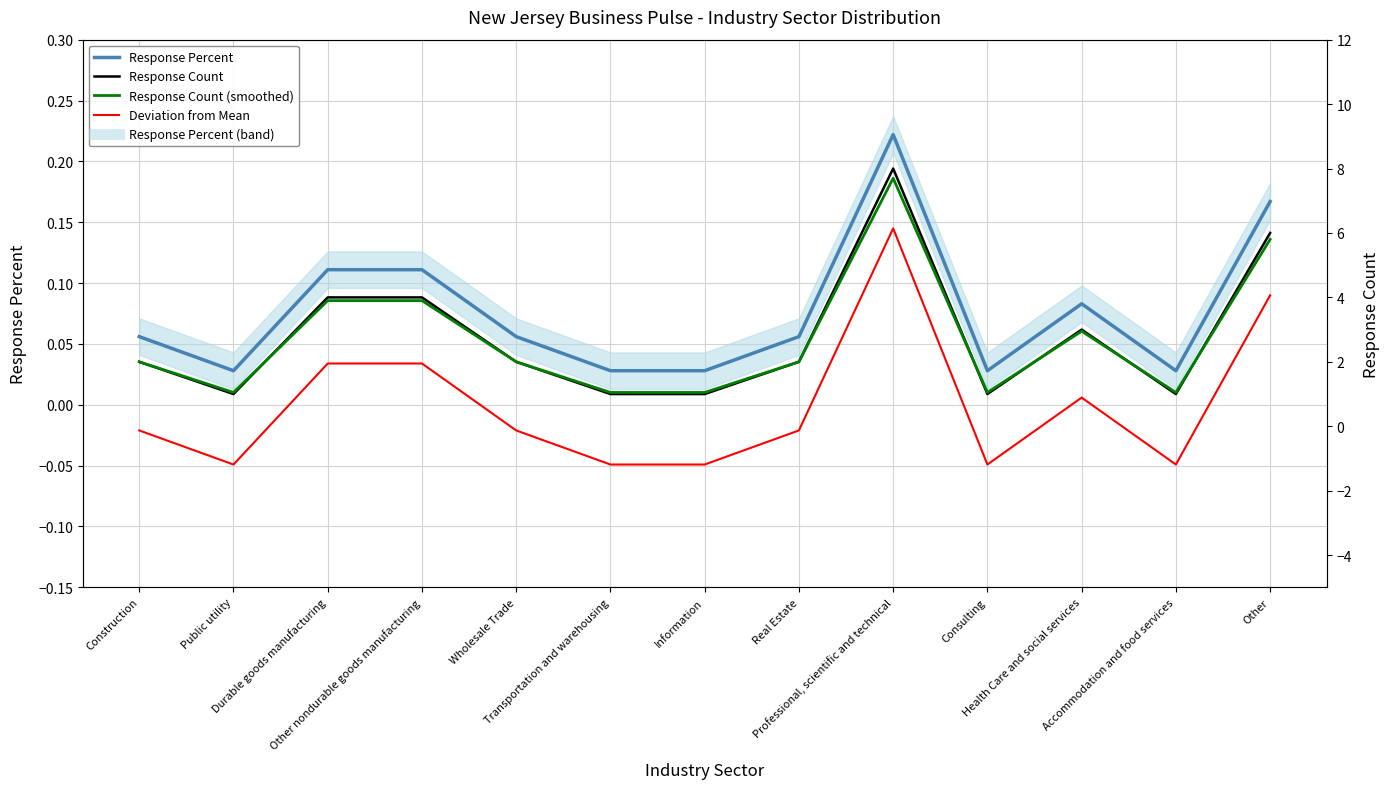

At which category does Response Percent reach its first local valley?

Public utility